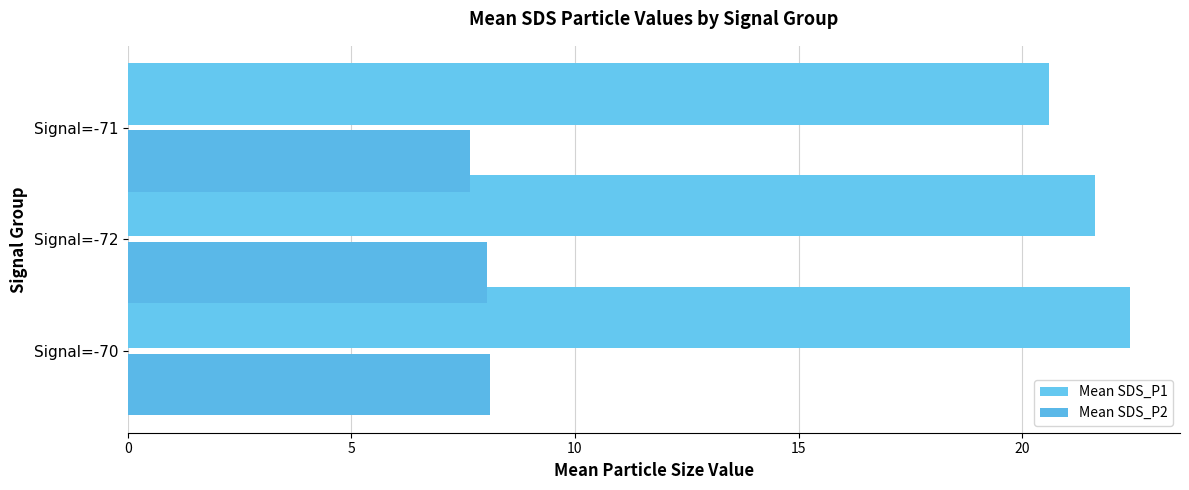

How many categories are shown in the chart?

3